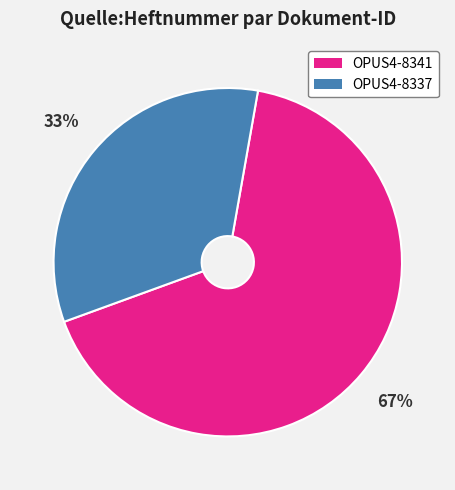

Is it true that OPUS4-8337 is 33% of the pie?

True